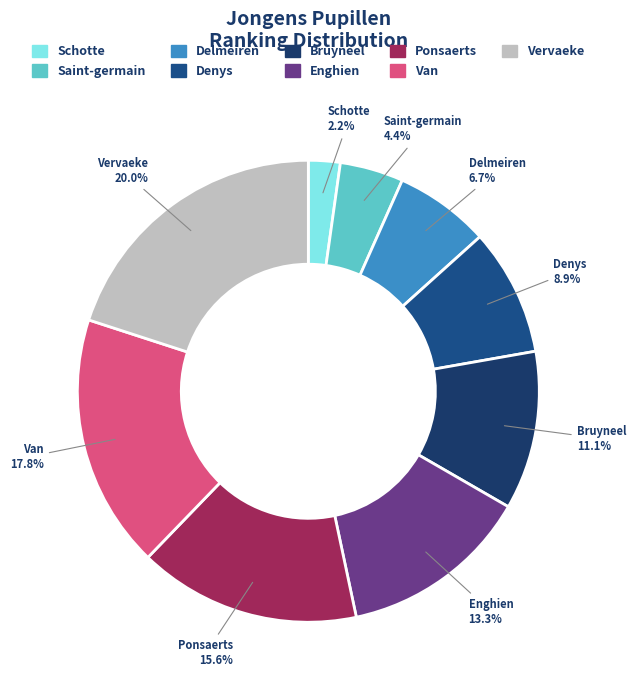

How many segments does this pie chart have?

9